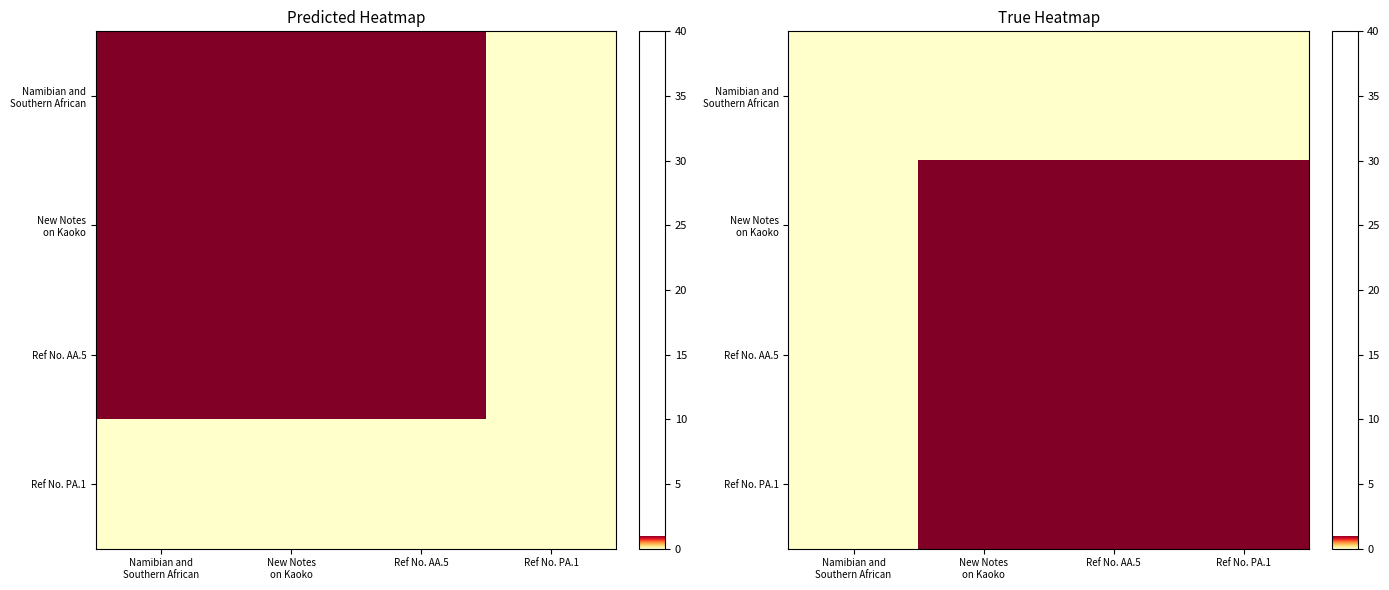

Is it true that Namibian and Southern African equals 0.0 at Ref No. AA.5?

True